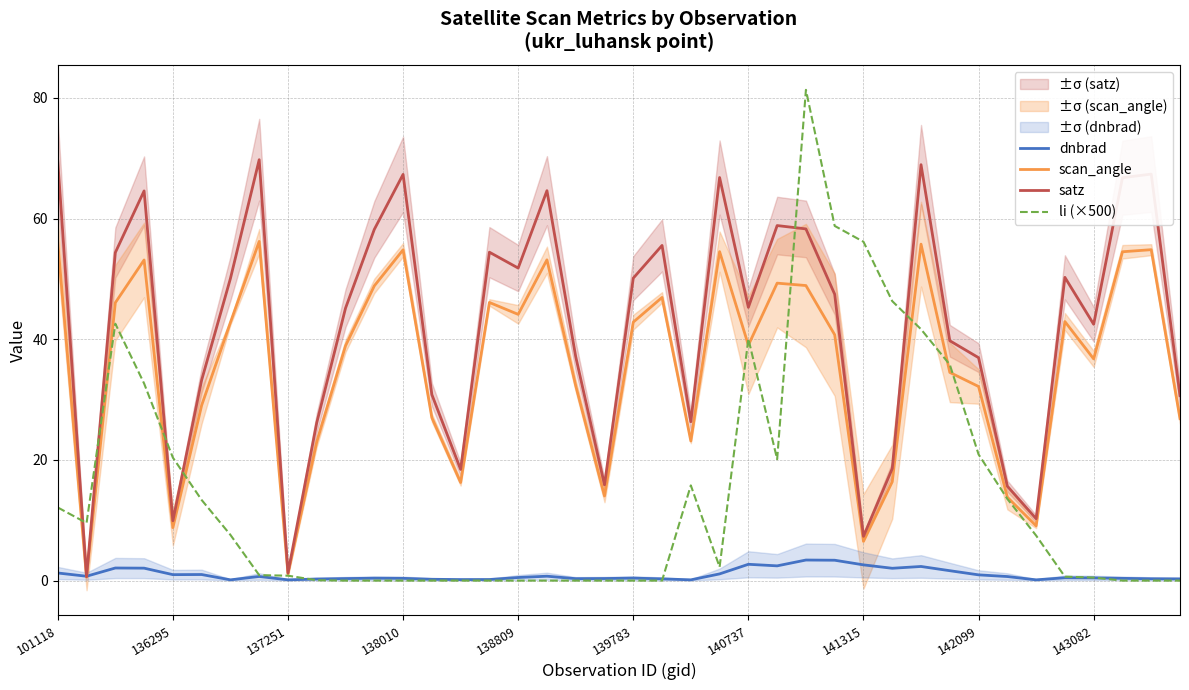

Is the value of scan_angle at 23 greater than the value of li (×500) at 31?

Yes